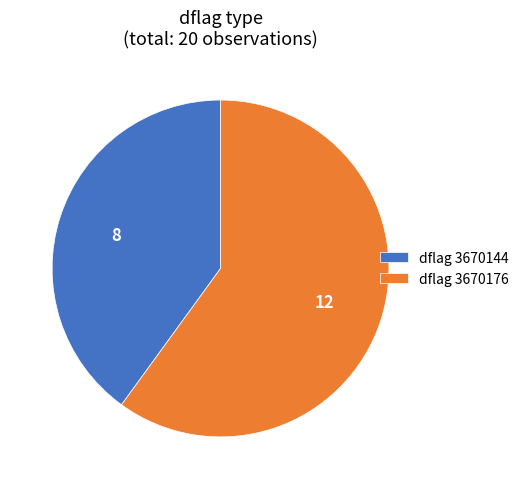

Between dflag 3670176 and dflag 3670144, which is larger?

dflag 3670176